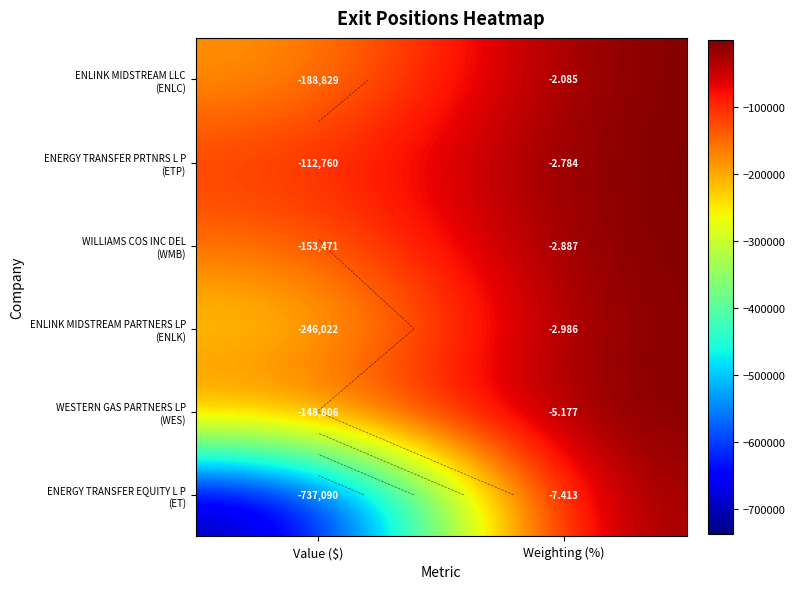

At which label does WESTERN GAS PARTNERS LP (WES) reach its minimum?

Value ($)